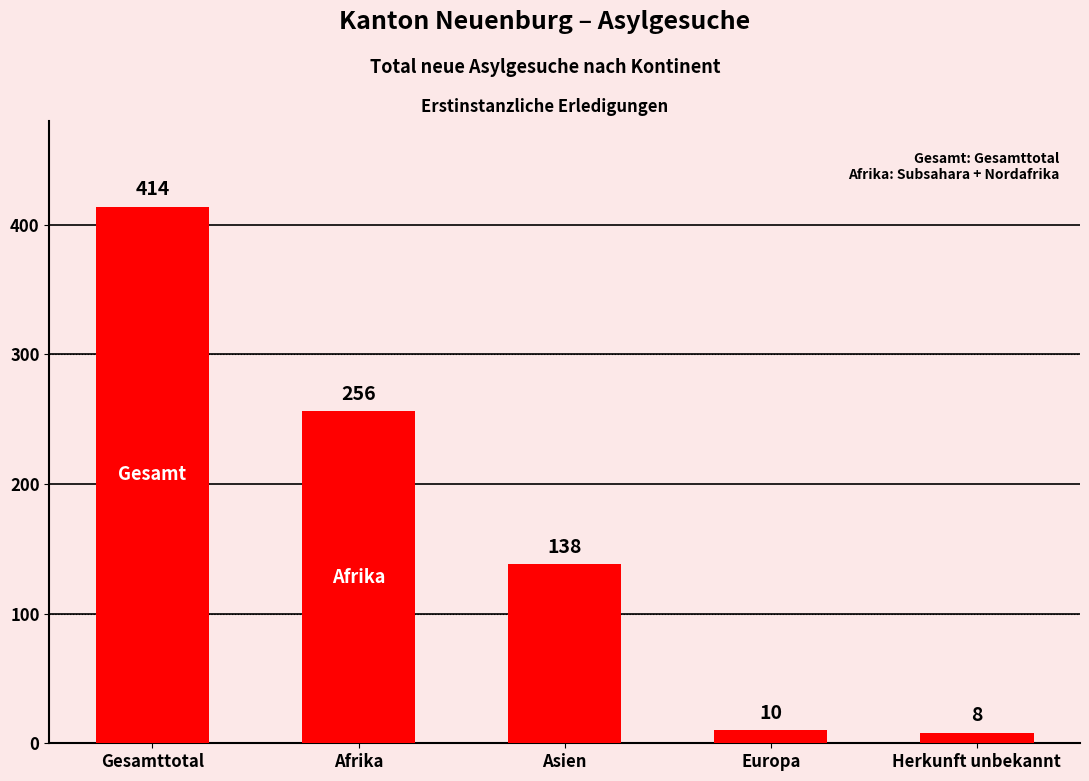

True or false: the data shows 256 at Afrika.

True